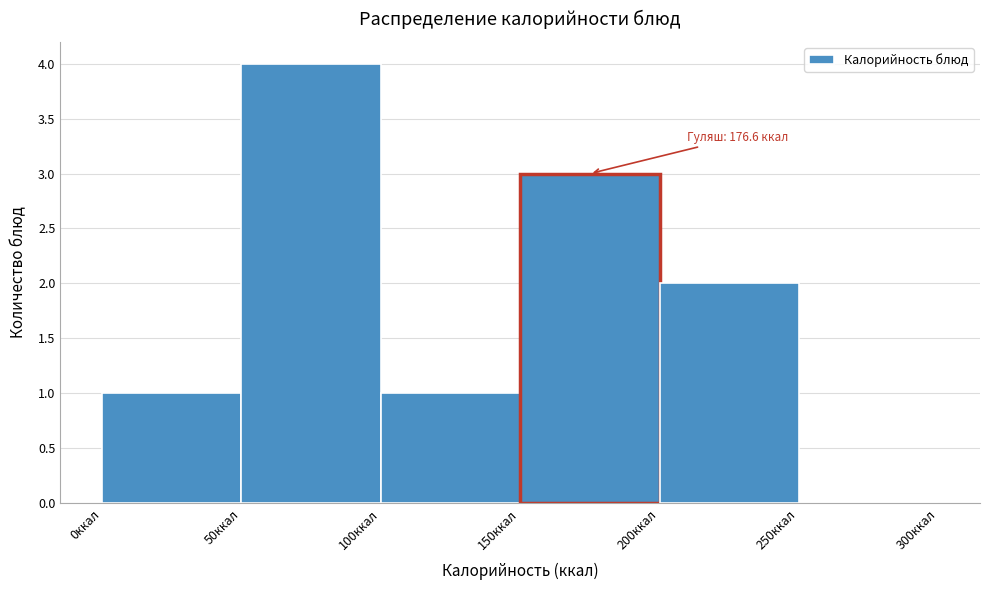

Over which range of the x-axis is the bar tallest?

50 to 100